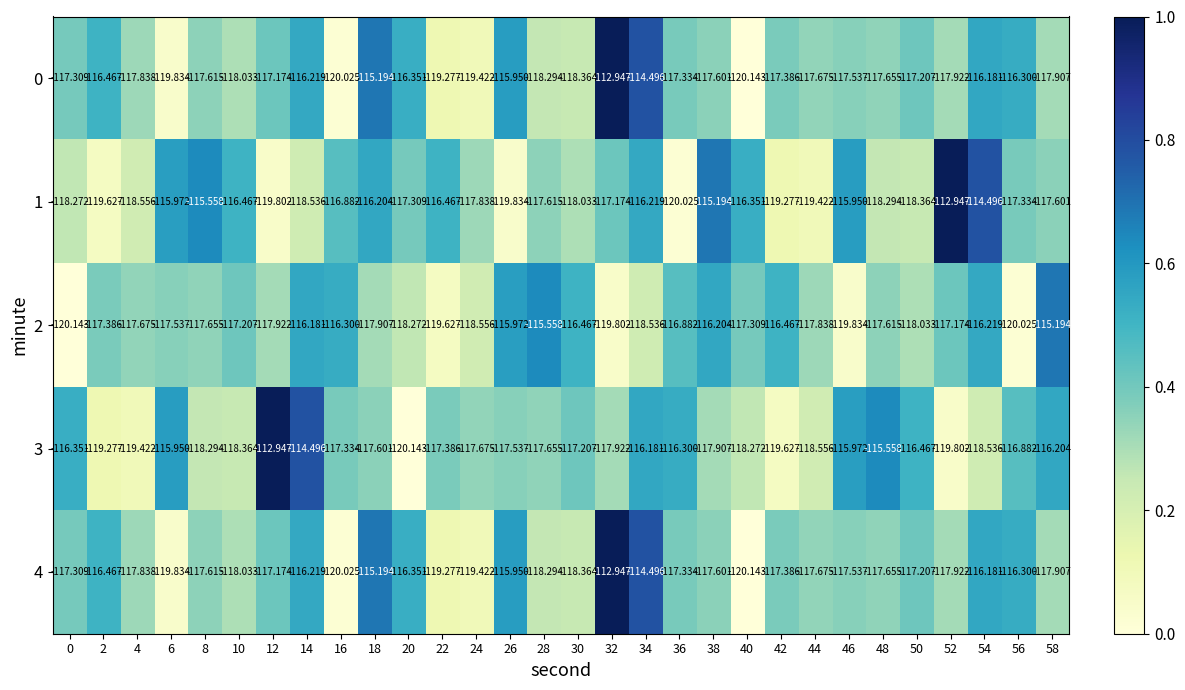

Is the value of 1 at 40 greater than the value of 4 at 58?

Yes